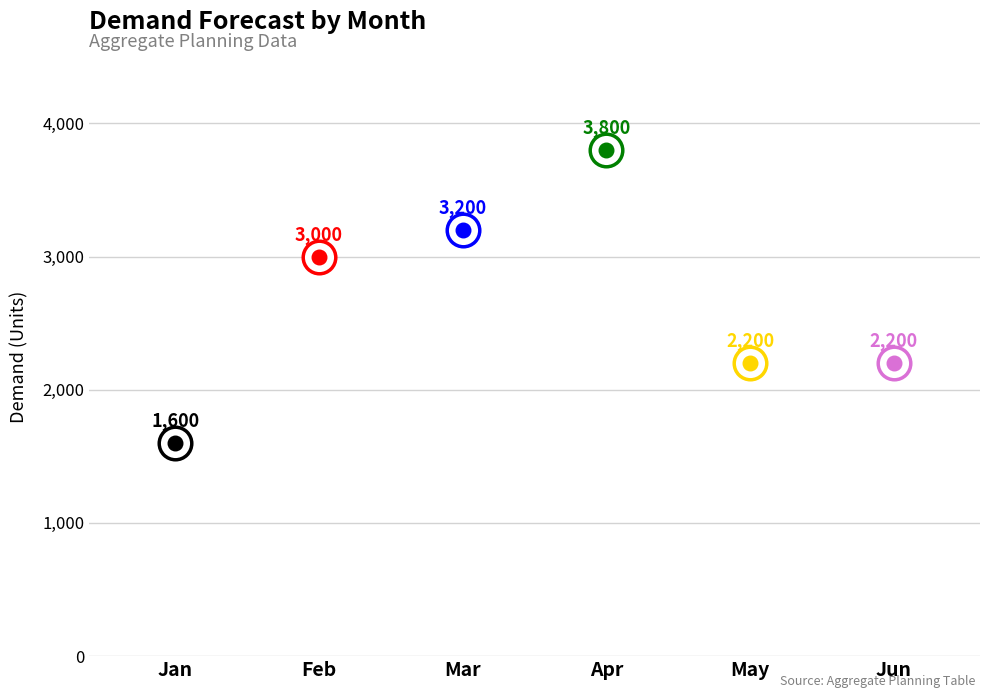

Which has a higher value, June or January?

June